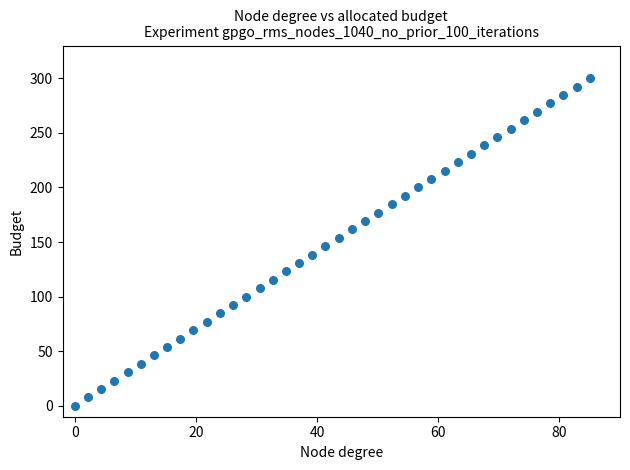

What is the range of Y values (max minus min)?

300.0